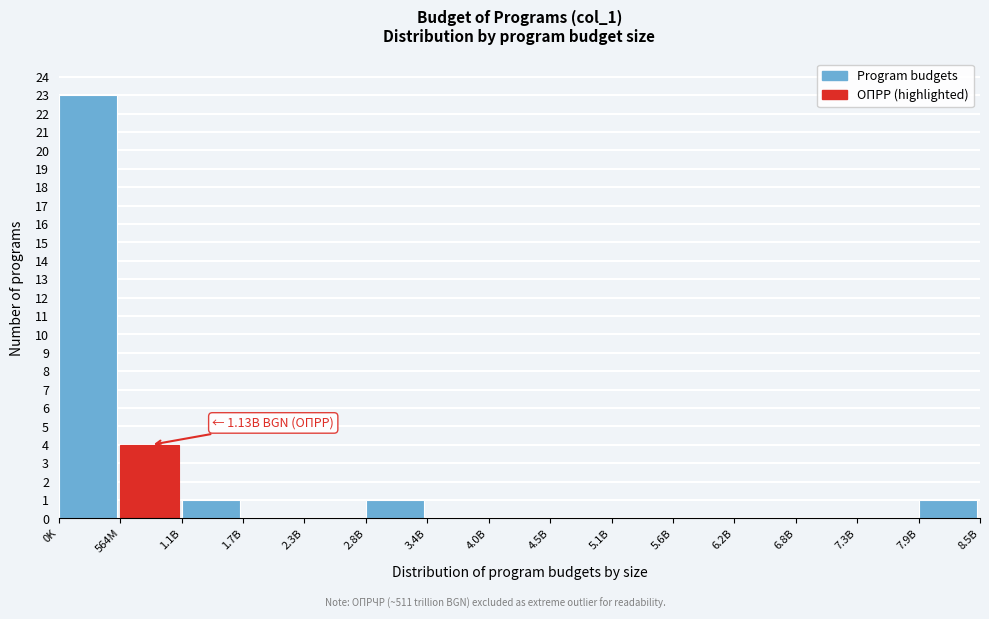

Reading left to right, extract all data points from this chart.

0K=23	564M=4	1.1B=1	1.7B=0	2.3B=0	2.8B=1	3.4B=0	4.0B=0	4.5B=0	5.1B=0	5.6B=0	6.2B=0	6.8B=0	7.3B=0	7.9B=1